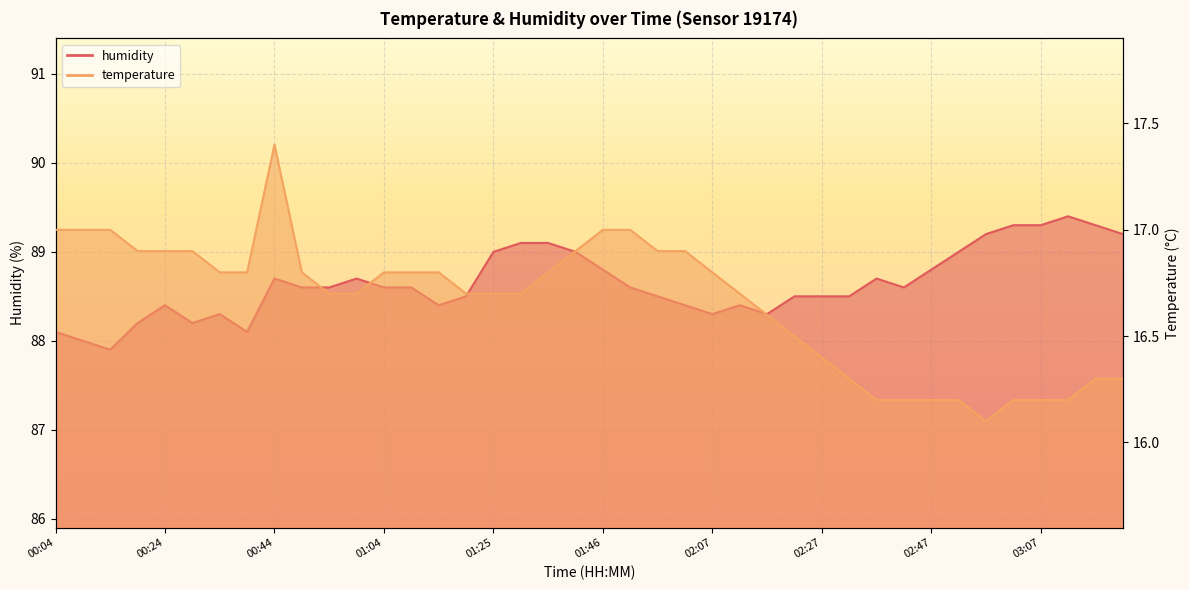

Reading left to right, list all the values displayed in this chart.

temperature: 17.0	17.0	17.0	16.9	16.9	16.9	16.8	16.8	17.4	16.8	16.7	16.7	16.8	16.8	16.8	16.7	16.7	16.7	16.8	16.9	17.0	17.0	16.9	16.9	16.8	16.7	16.6	16.5	16.4	16.3	16.2	16.2	16.2	16.2	16.1	16.2	16.2	16.2	16.3	16.3
humidity: 88.1	88.0	87.9	88.2	88.4	88.2	88.3	88.1	88.7	88.6	88.6	88.7	88.6	88.6	88.4	88.5	89.0	89.1	89.1	89.0	88.8	88.6	88.5	88.4	88.3	88.4	88.3	88.5	88.5	88.5	88.7	88.6	88.8	89.0	89.2	89.3	89.3	89.4	89.3	89.2